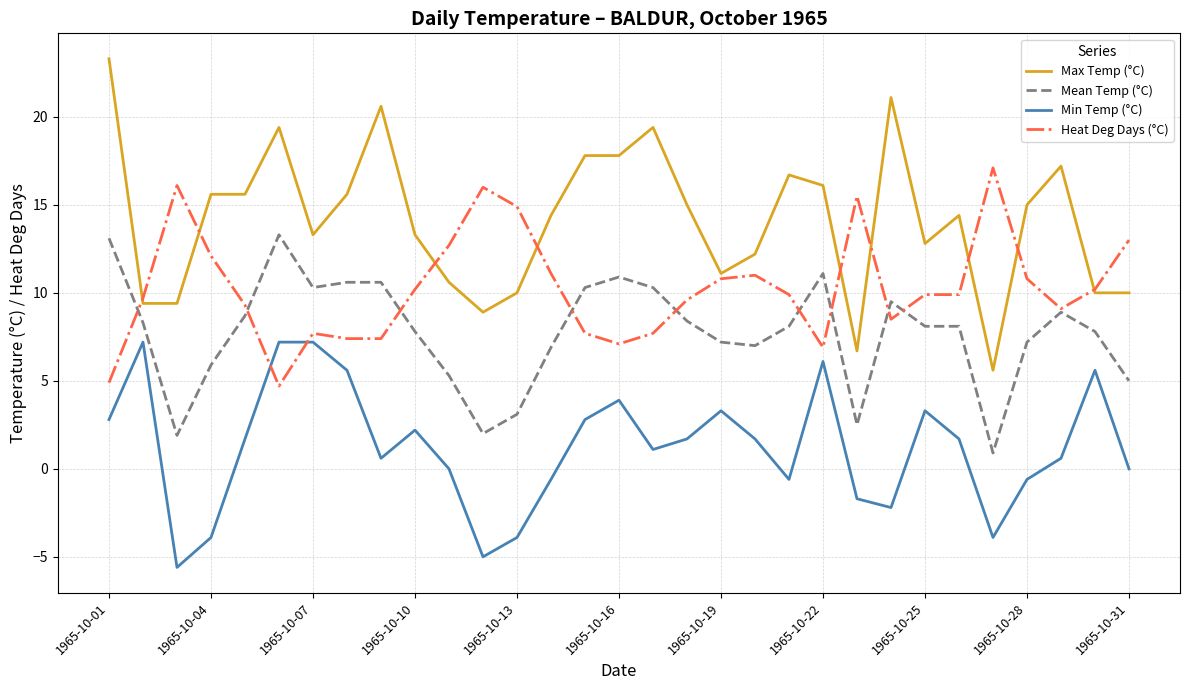

How many lines are shown in the chart?

4